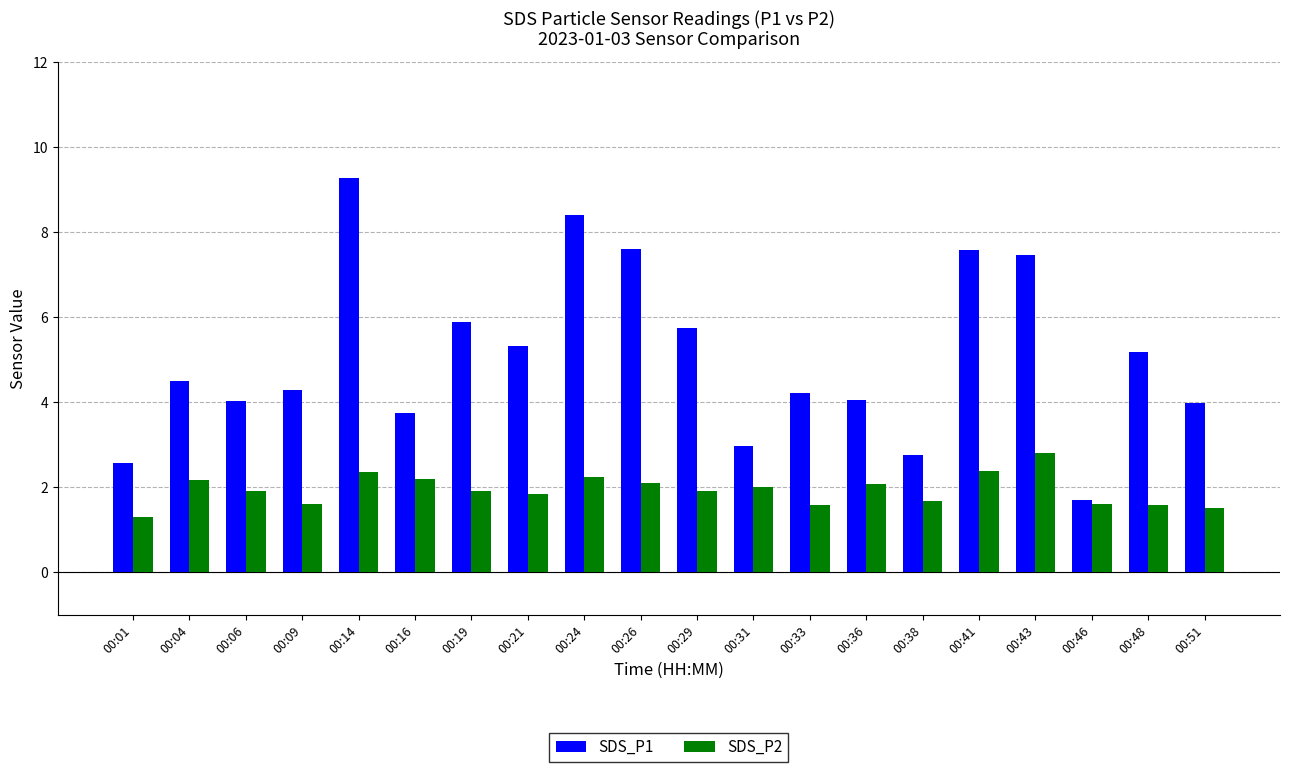

What is the total value across all series at 00:19?

7.8